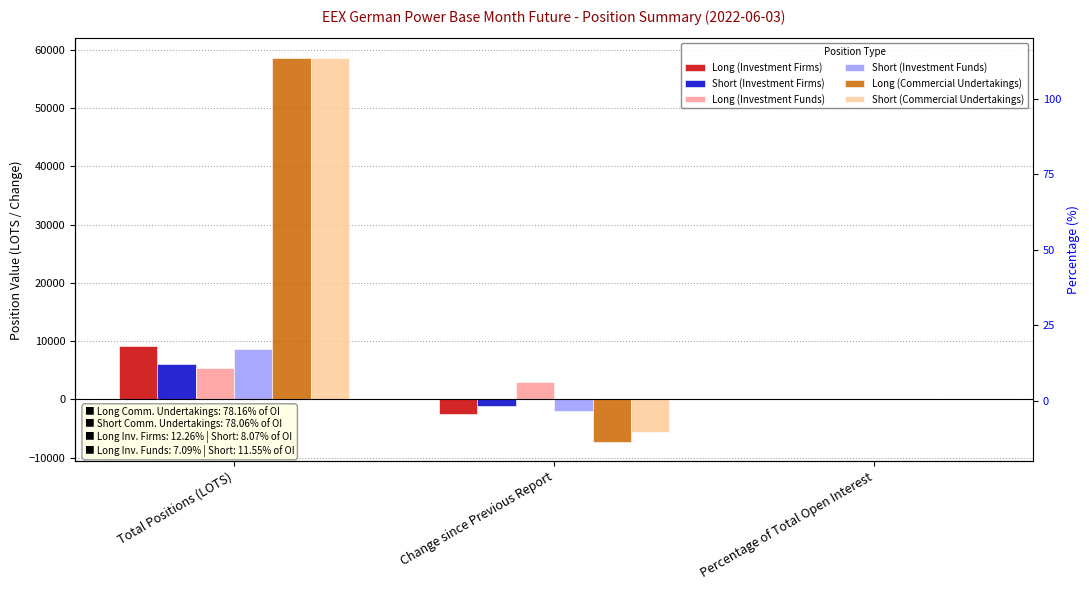

How many series are shown in this chart?

6